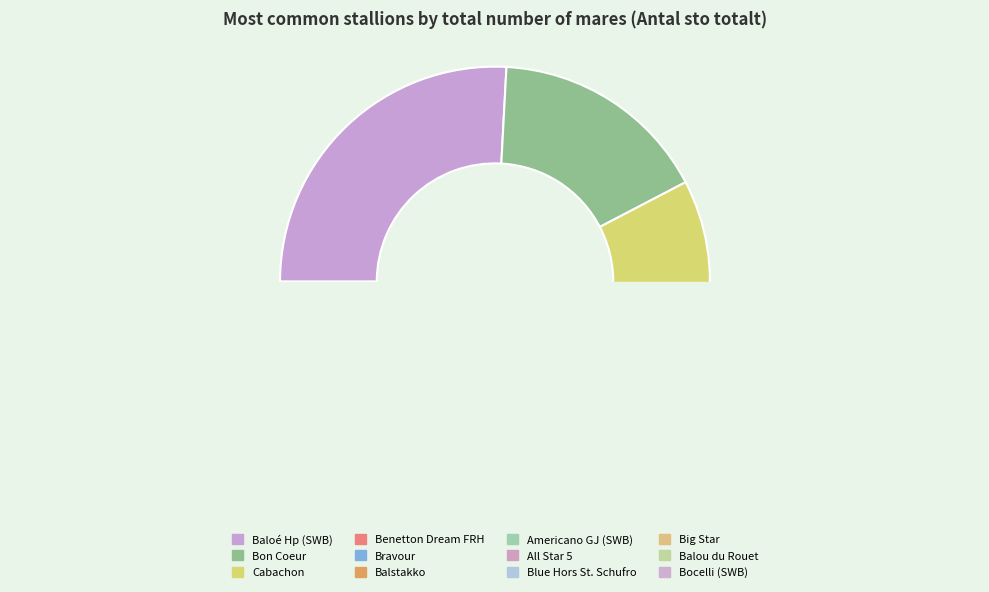

To the nearest percent, what is the difference between the Bravour and Americano GJ (SWB) slice percentages?

2%